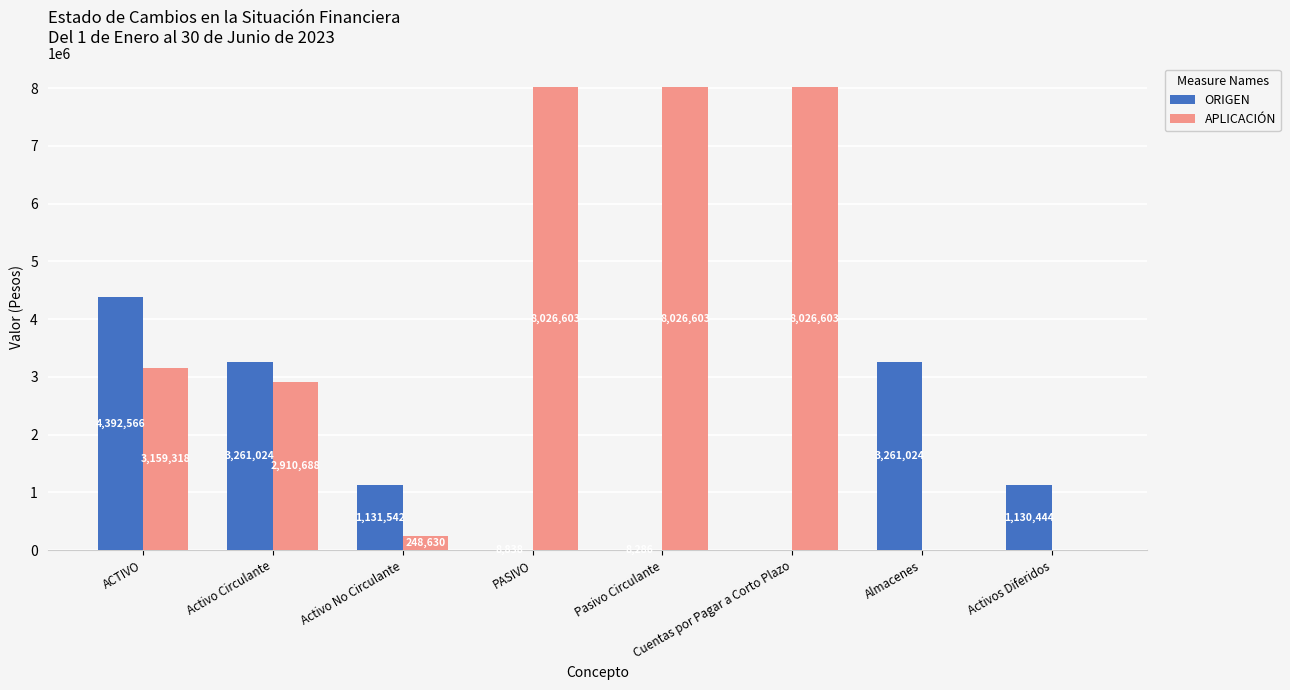

What is the sum of the APLICACIÓN values at Cuentas por Pagar a Corto Plazo and ACTIVO?

11185921